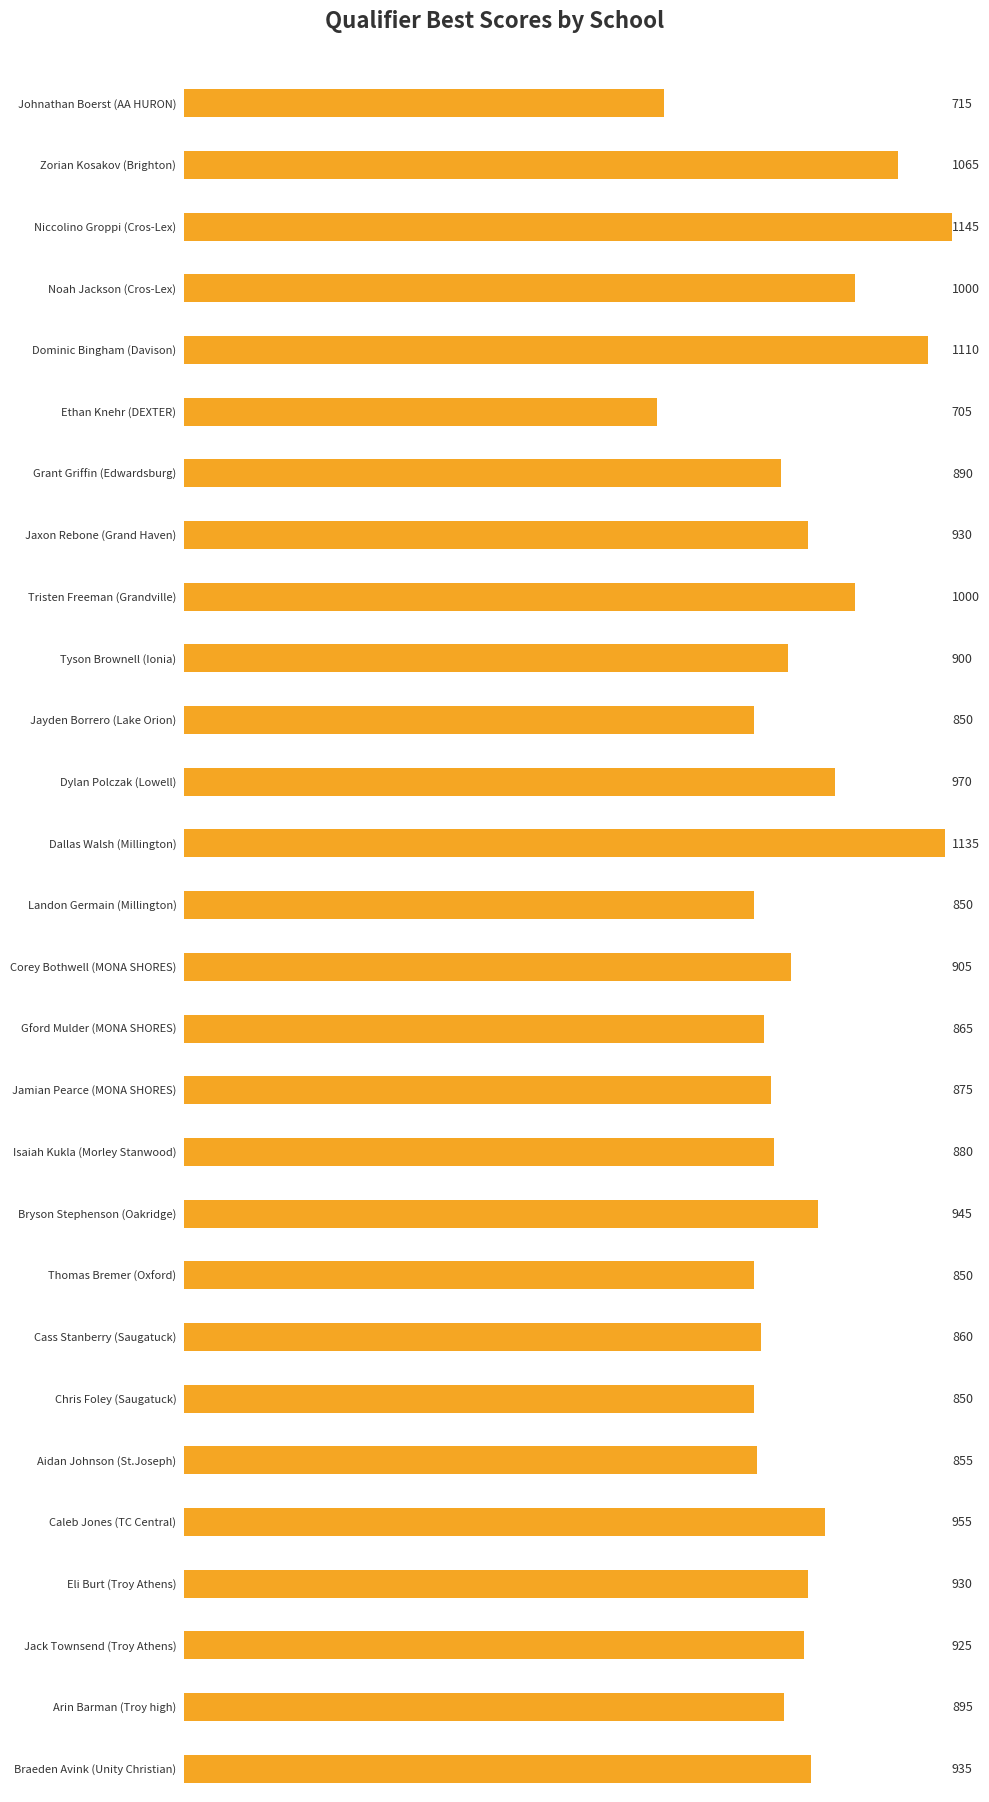

How many data points does each series have?

28